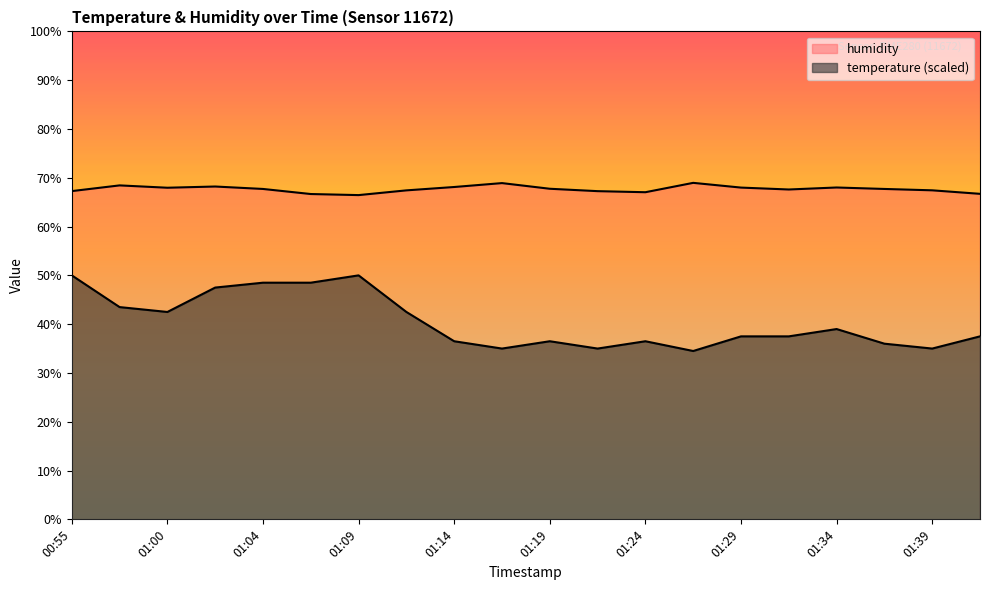

True or false: humidity and temperature intersect in this chart.

False